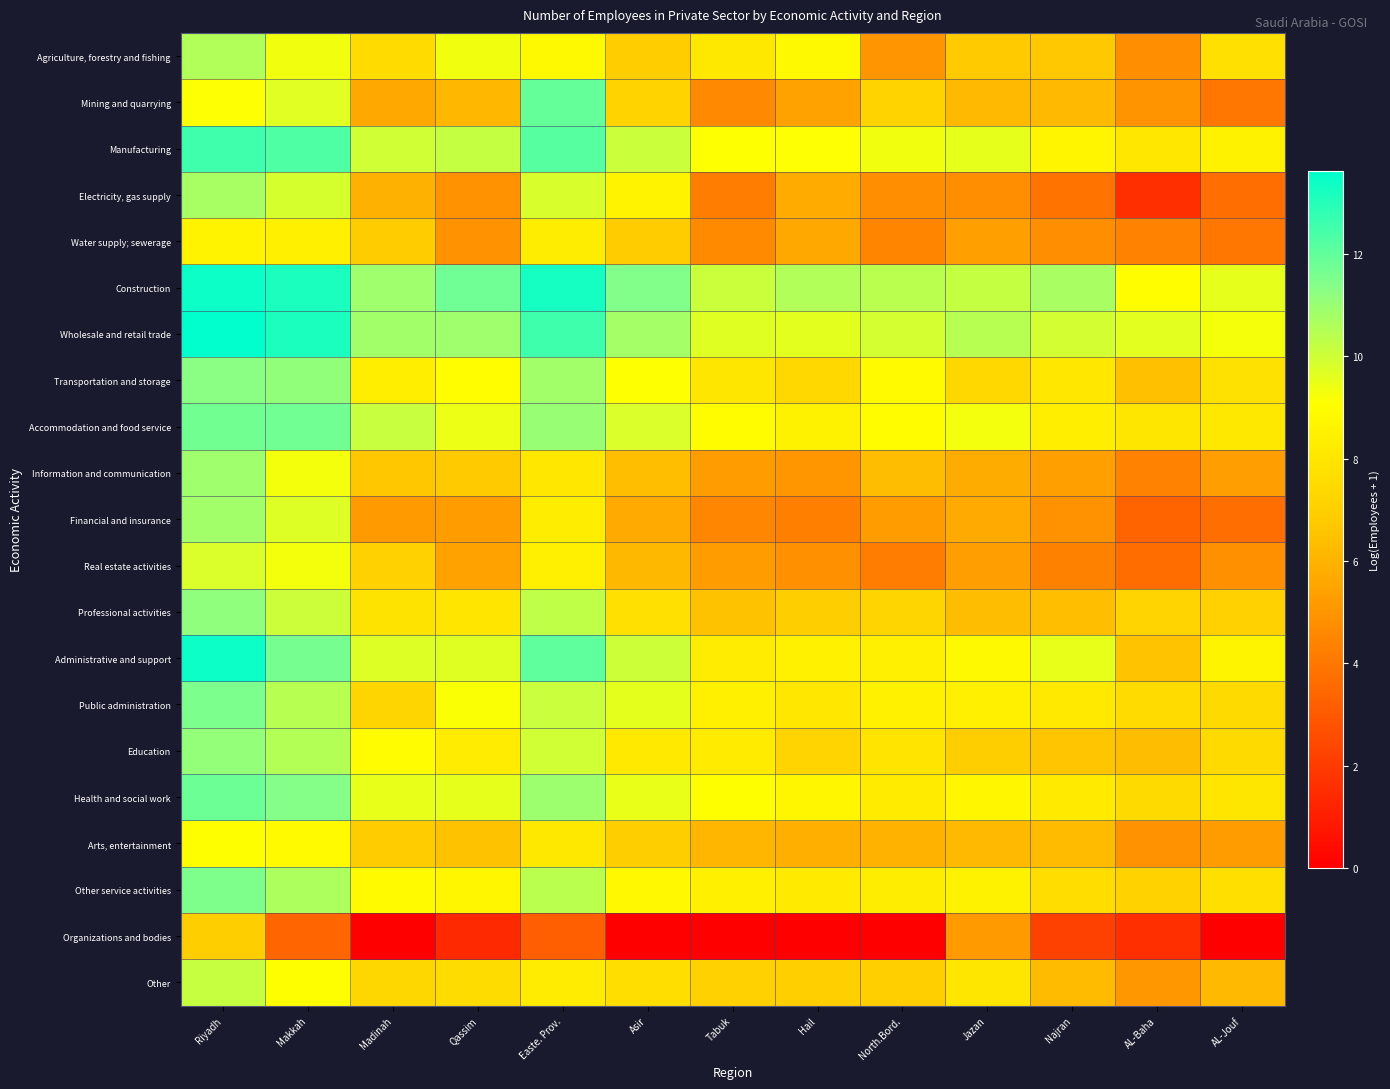

What is the total value across all series at North.Bord.?

146.0